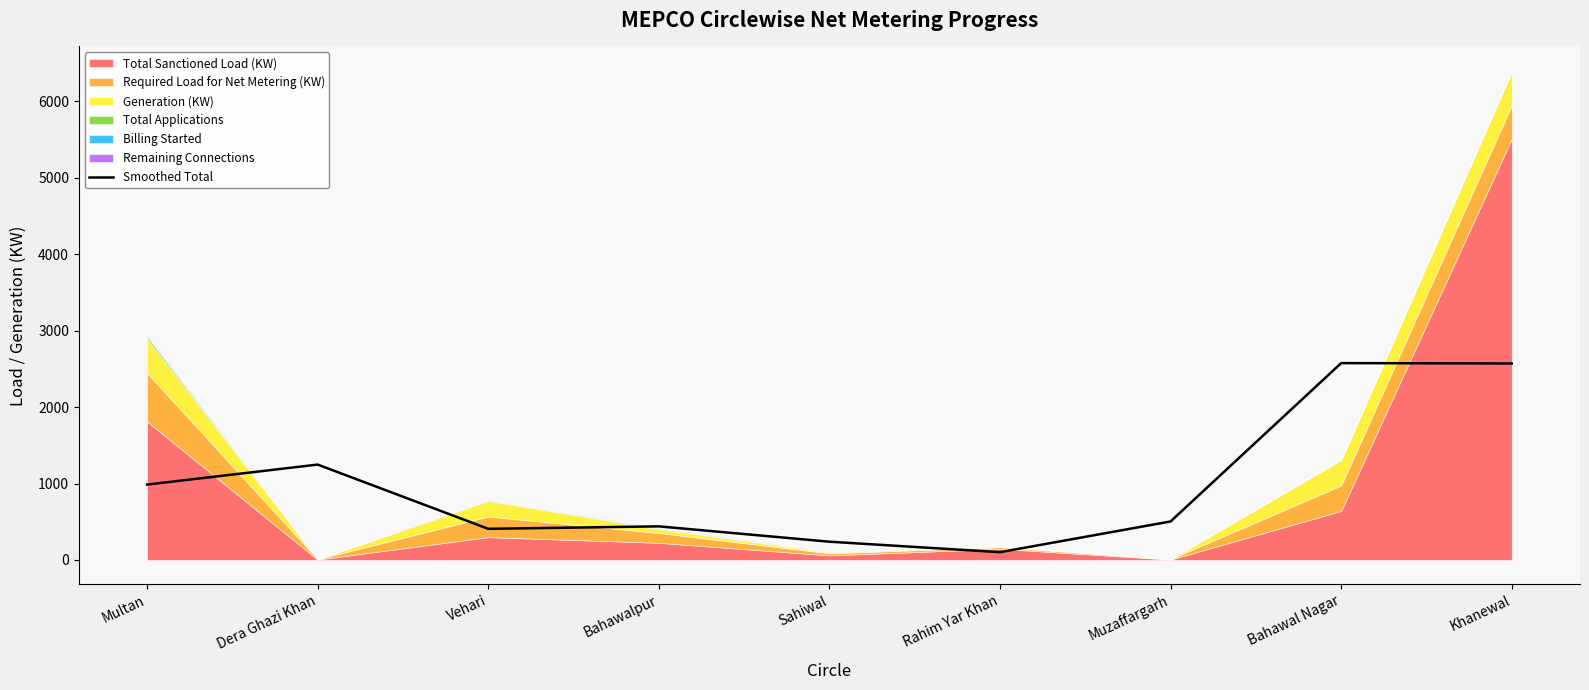

How many lines are shown in the chart?

1